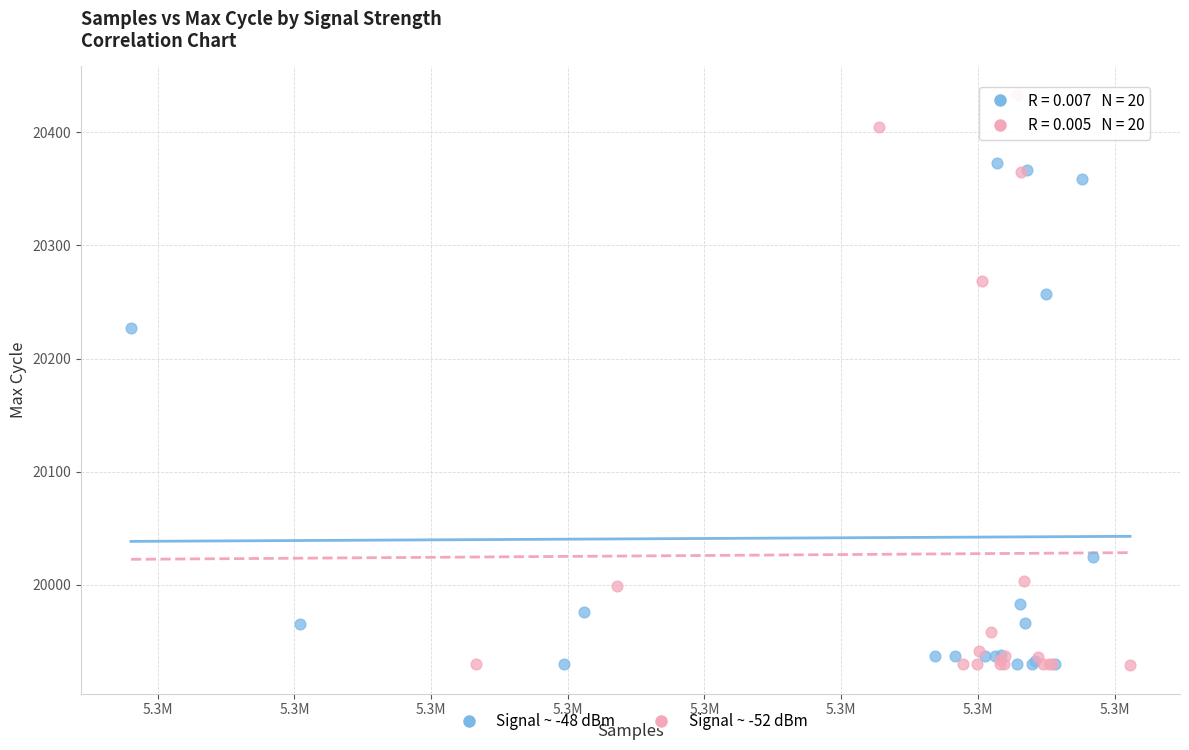

Which series reaches the maximum Y coordinate?

Signal ~ -52 dBm